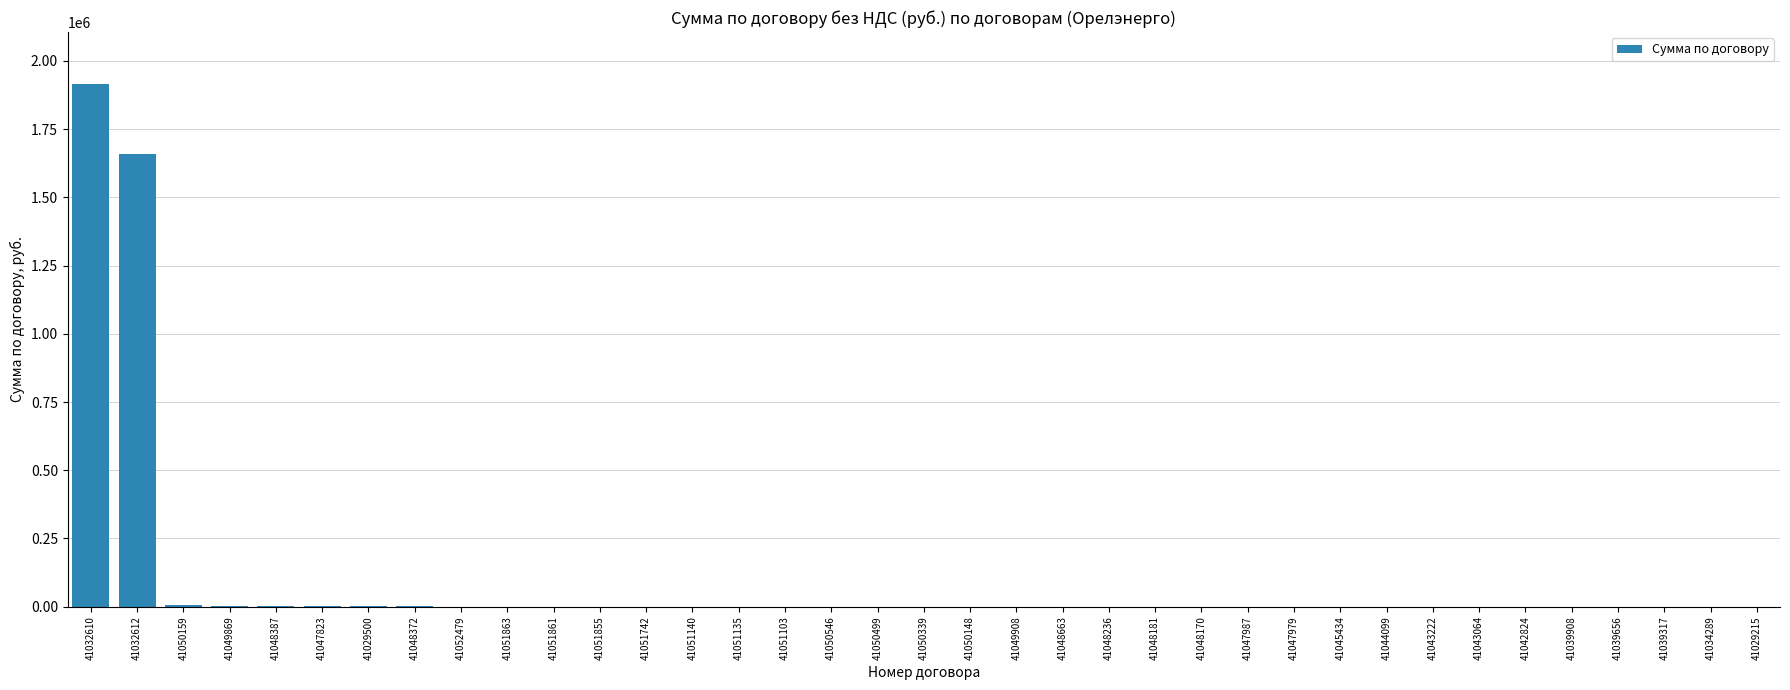

The chart shows a value of 1913964.8 at 41032610. True or false?

True